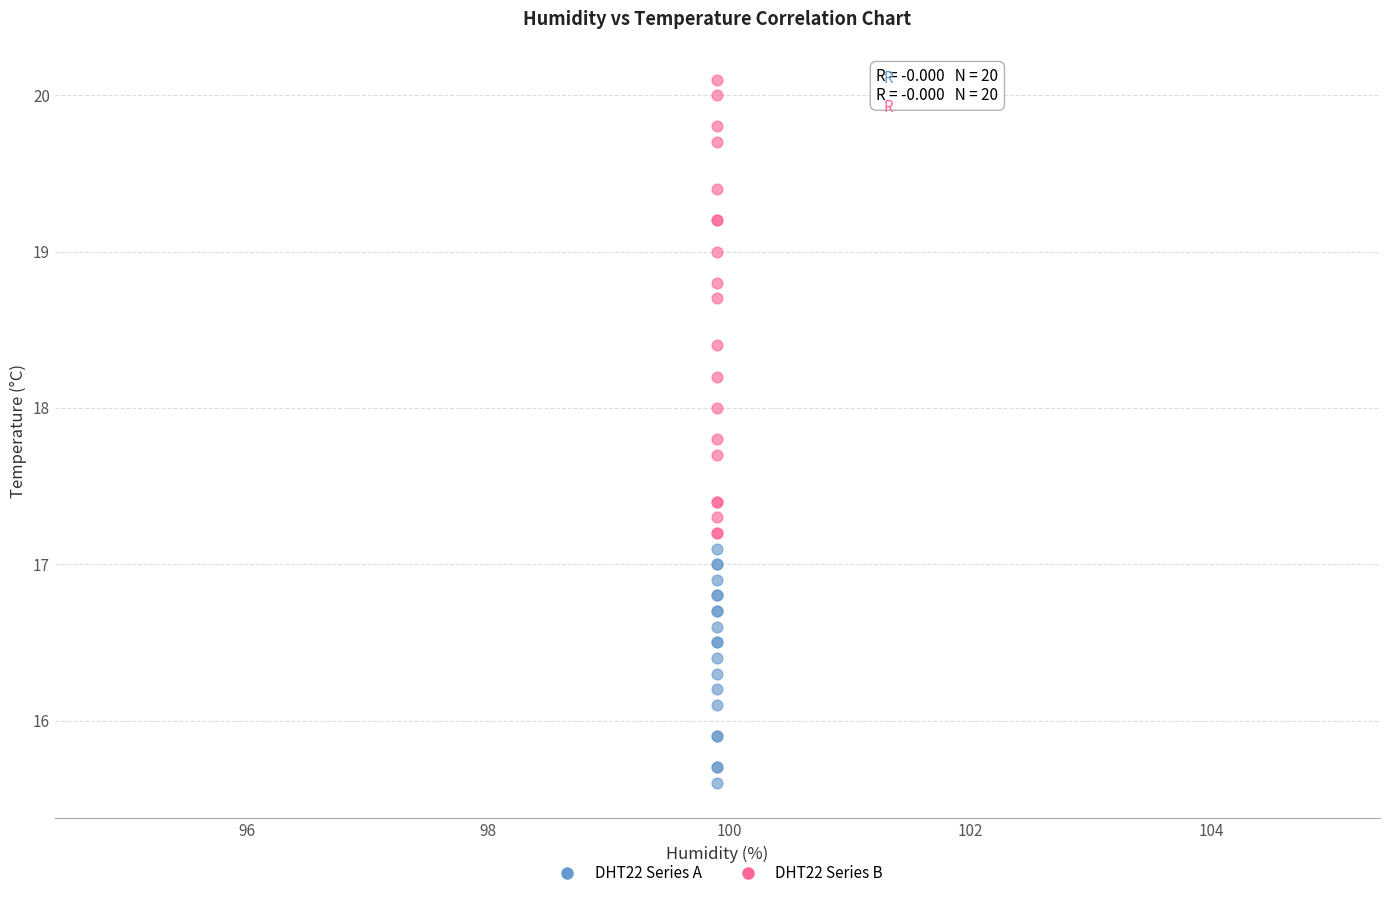

What are all the series names shown in the legend?

DHT22 Series A, DHT22 Series B